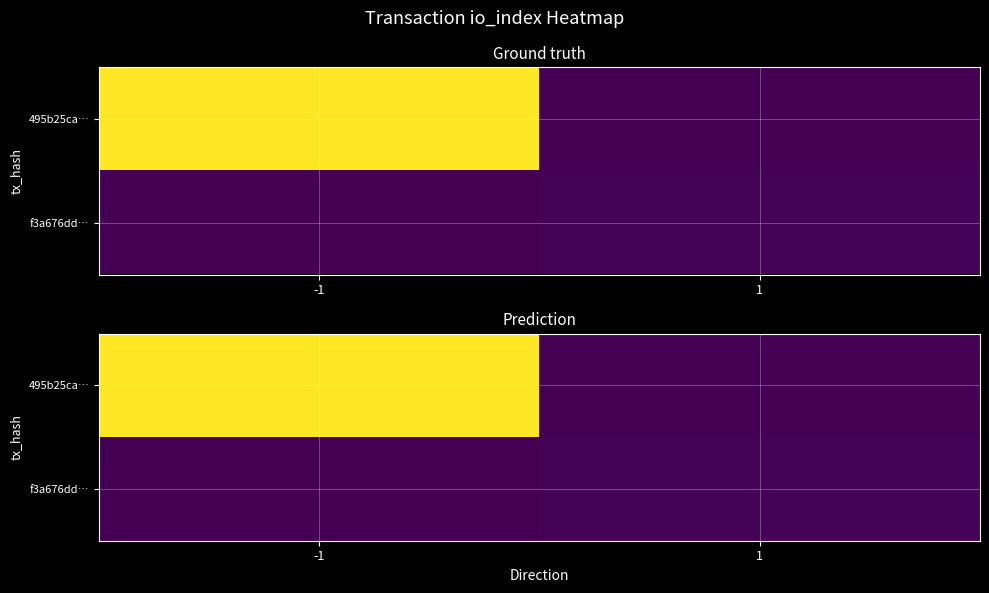

At how many categories does at least one series exceed 258?

1